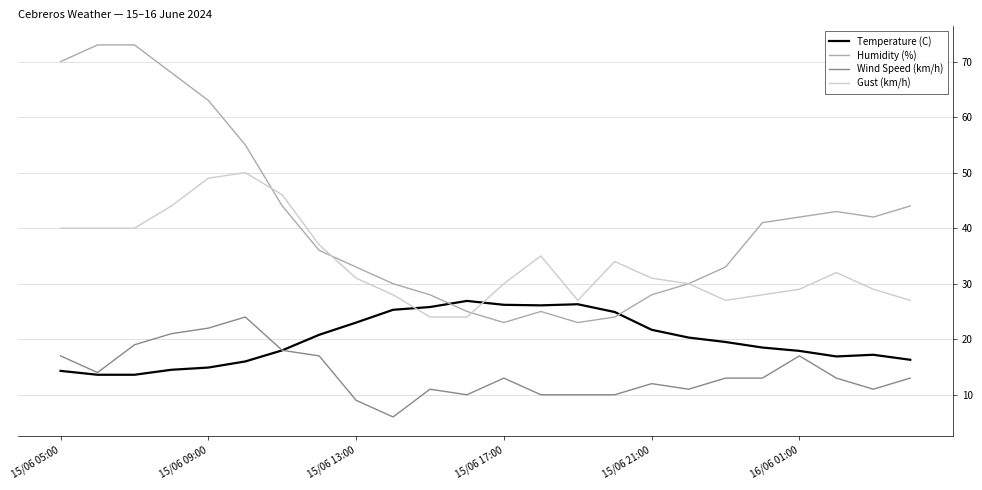

Rank the series by their average value, from lowest to highest.

Wind Speed (km/h), Temperature (C), Gust (km/h), Humidity (%)